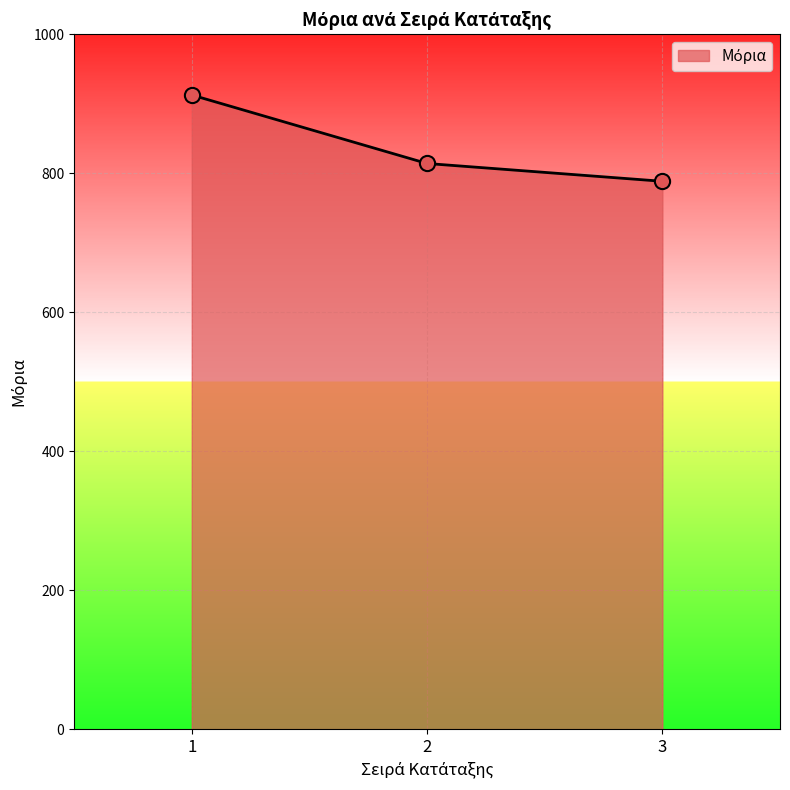

What is the change in value from 1 to 2?

-98.6